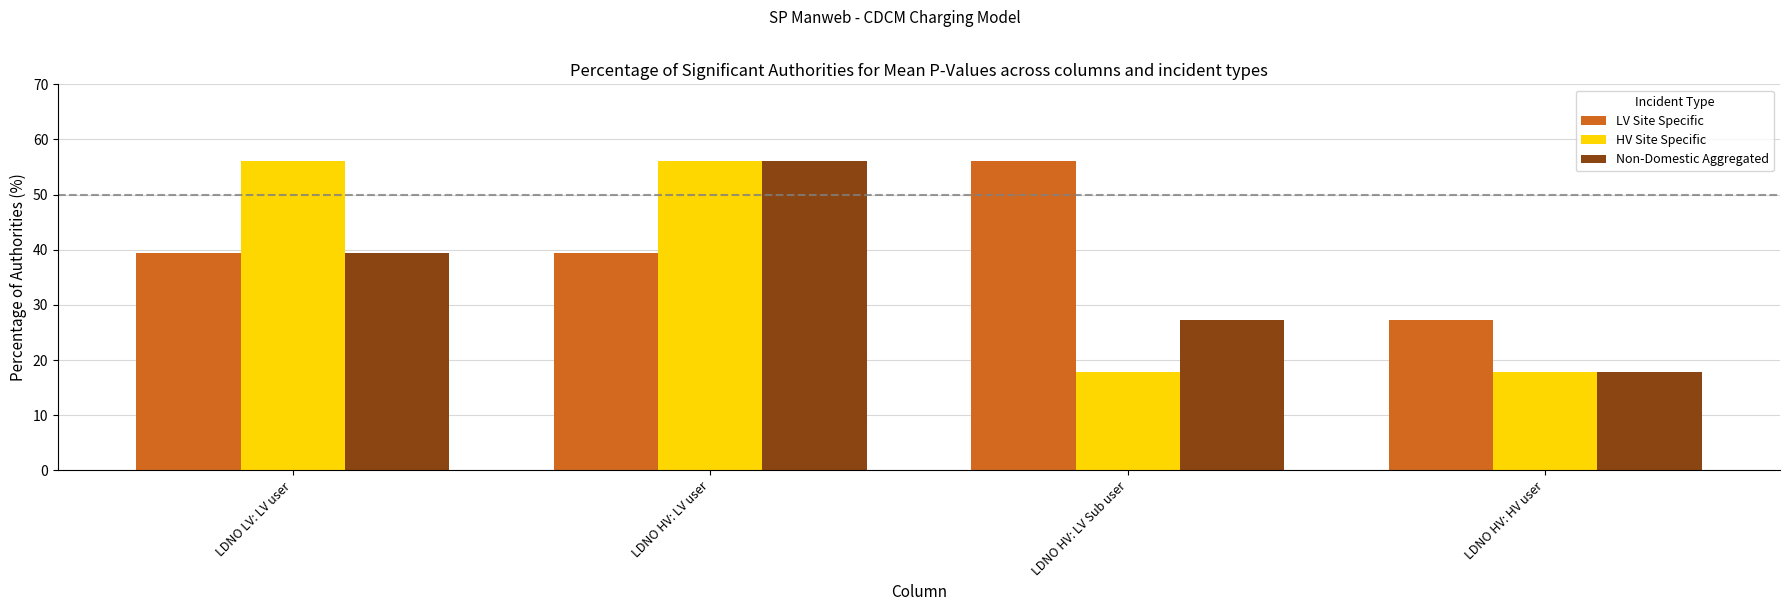

Rank the categories by Non-Domestic Aggregated value from lowest to highest.

LDNO HV: HV user, LDNO HV: LV Sub user, LDNO LV: LV user, LDNO HV: LV user